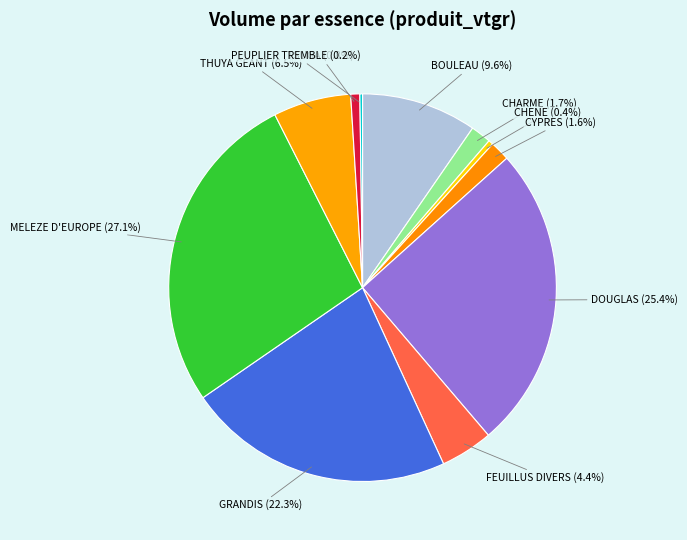

Which has a higher value, CYPRES or DOUGLAS?

DOUGLAS